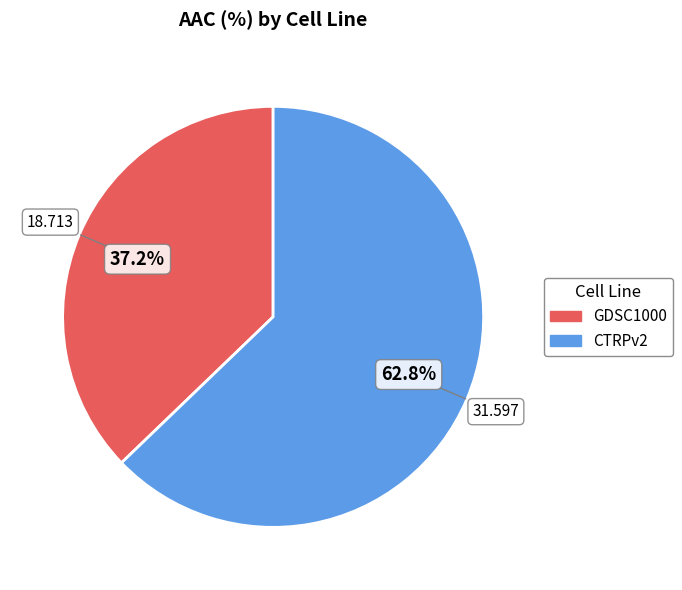

To the nearest percent, what percentage of the pie is GDSC1000?

37%